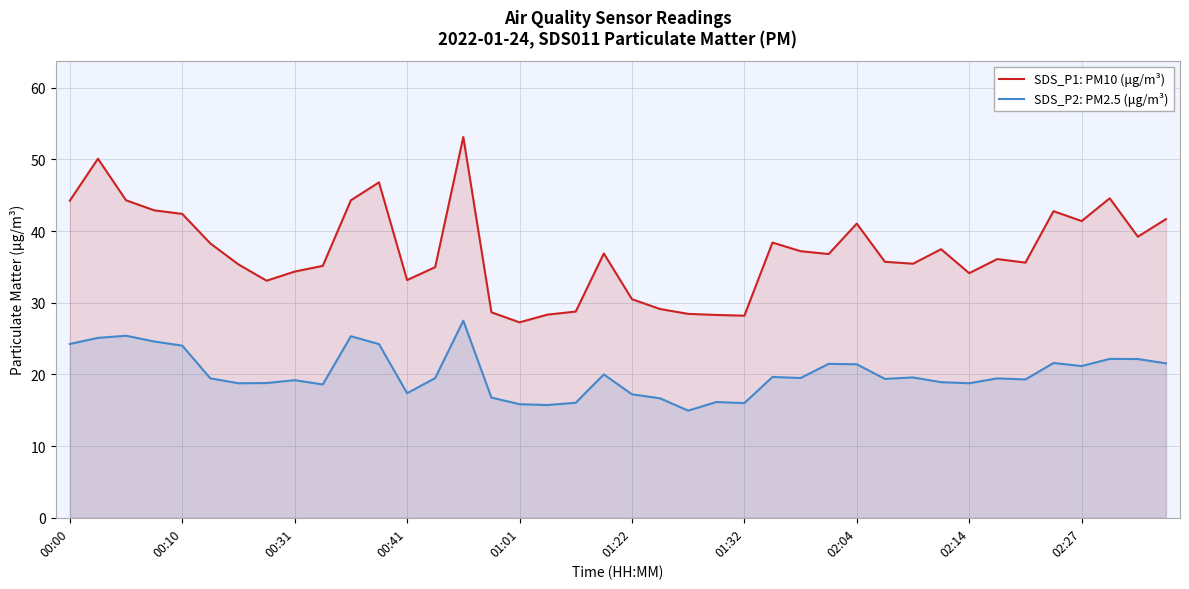

True or false: SDS_P2: PM2.5 (μg/m³) has a value of 36.4 at 14.

False